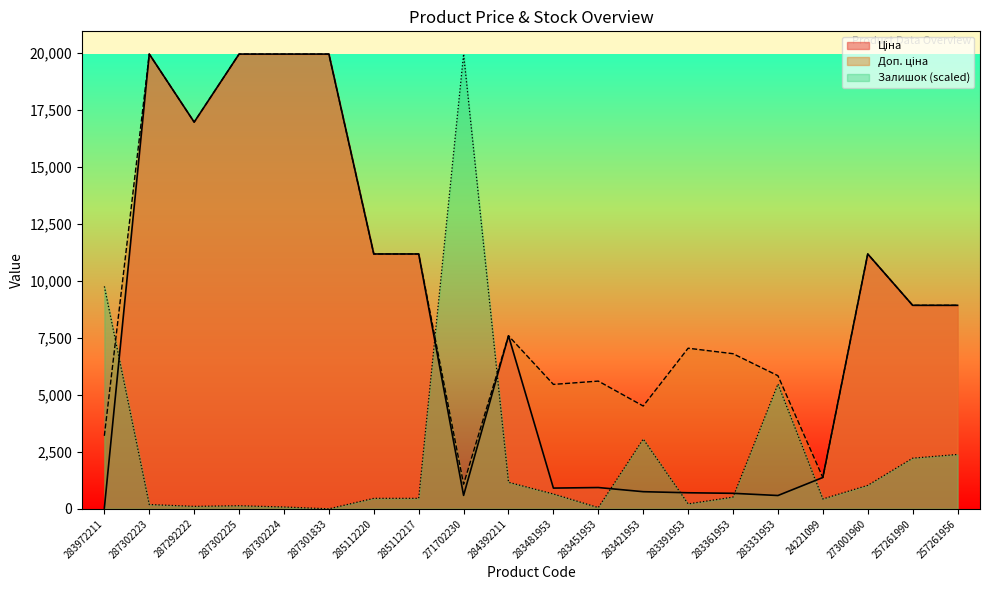

What is the difference between the highest and lowest values at 283361953?

6294.4